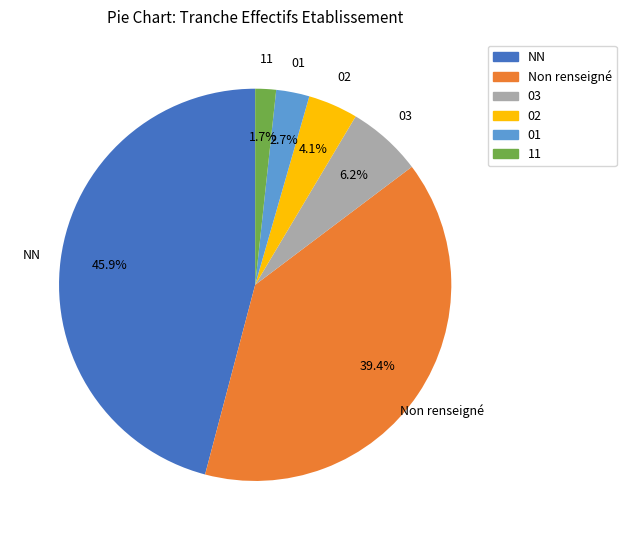

To the nearest percent, what is the difference between the largest and smallest slice percentages?

44%